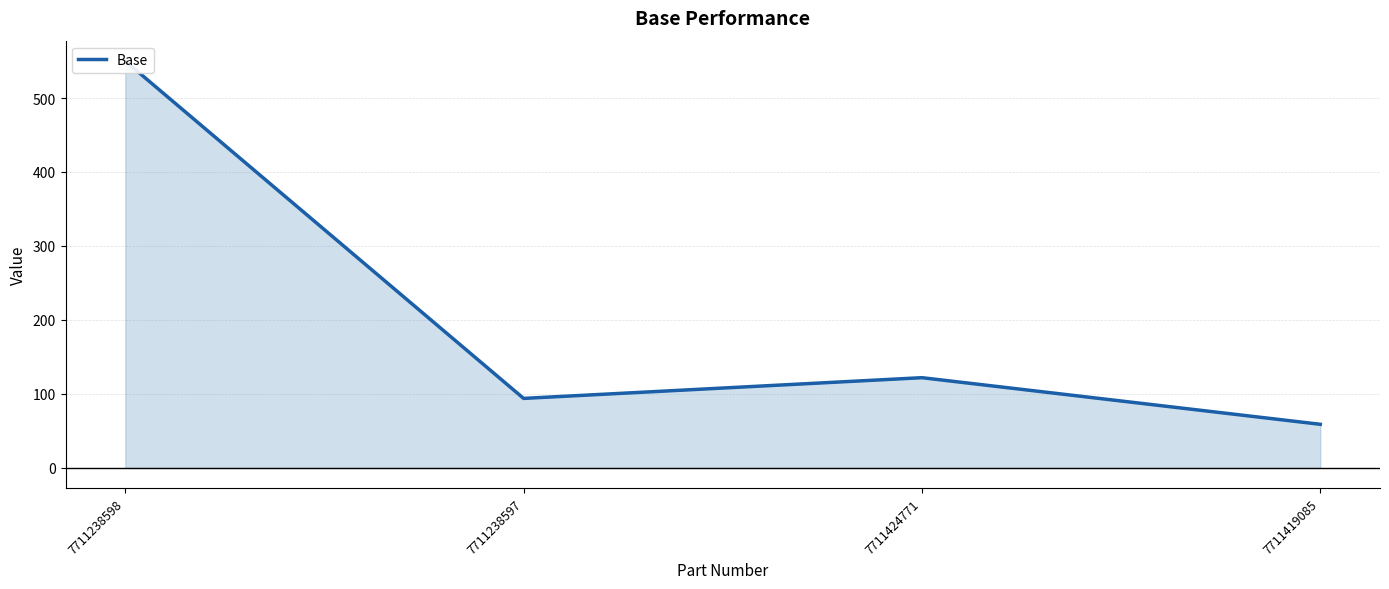

What is the sum of the values at 7711238597 and 7711238598?

644